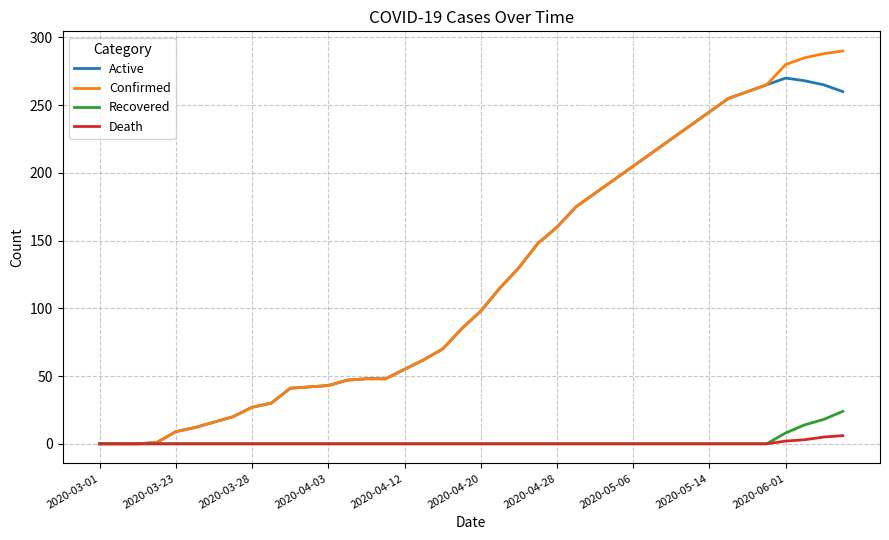

Rank the series by their maximum value, from highest to lowest.

Confirmed, Active, Recovered, Death